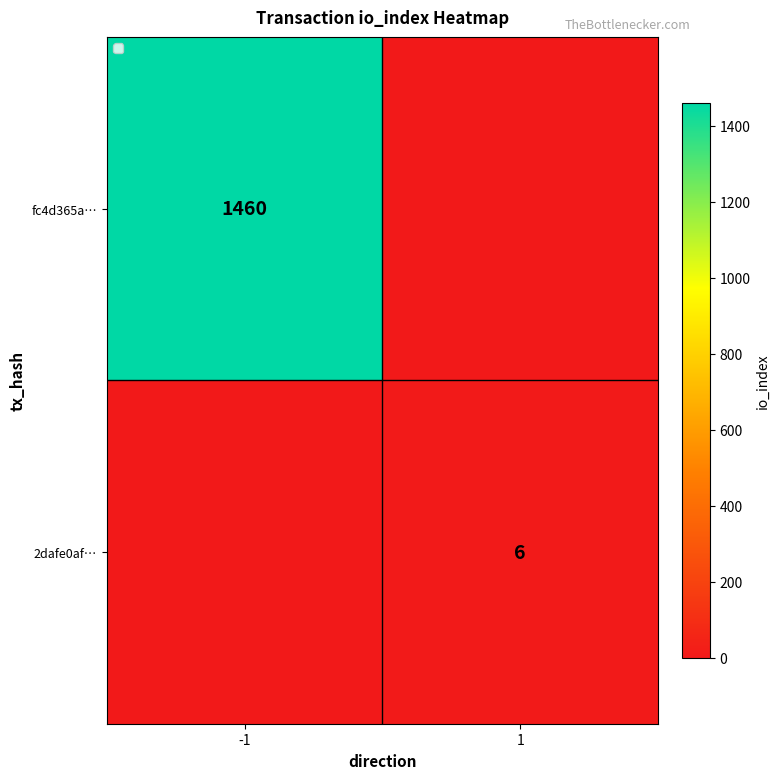

True or false: fc4d365a… has a value of 766 at -1.

False